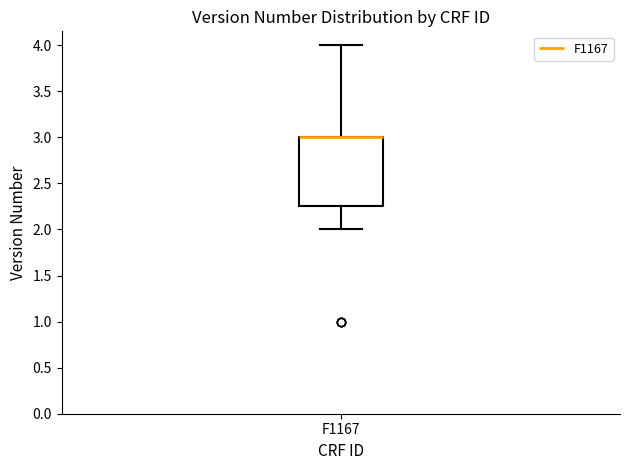

Where does the lower whisker of the box for F1167 end on the y-axis? The values are not printed on the chart, so give them approximately, as read against the axis.

2.00